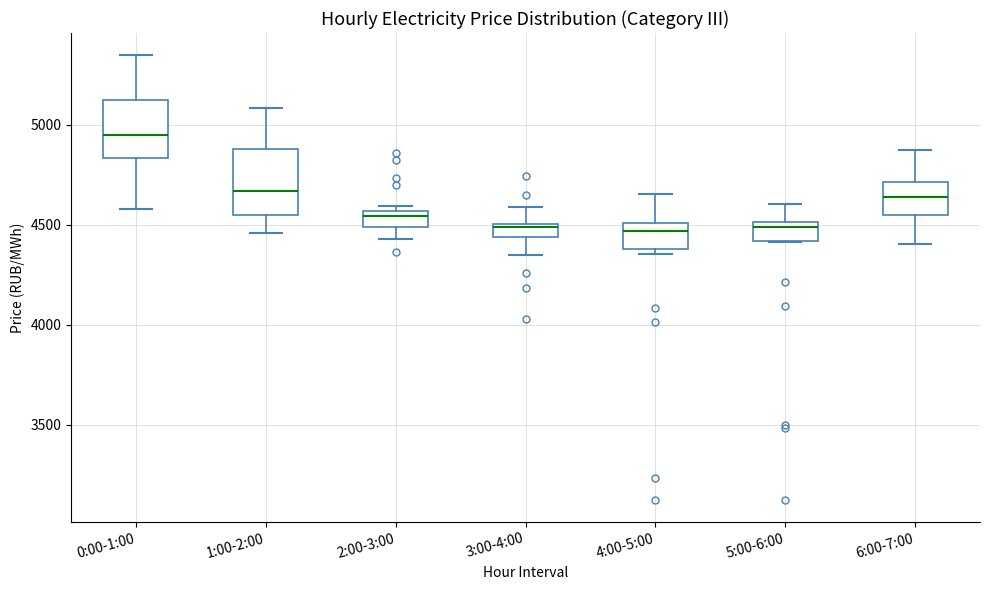

Where does the upper whisker of the box for 5:00-6:00 end on the y-axis? The values are not printed on the chart, so give them approximately, as read against the axis.

4600